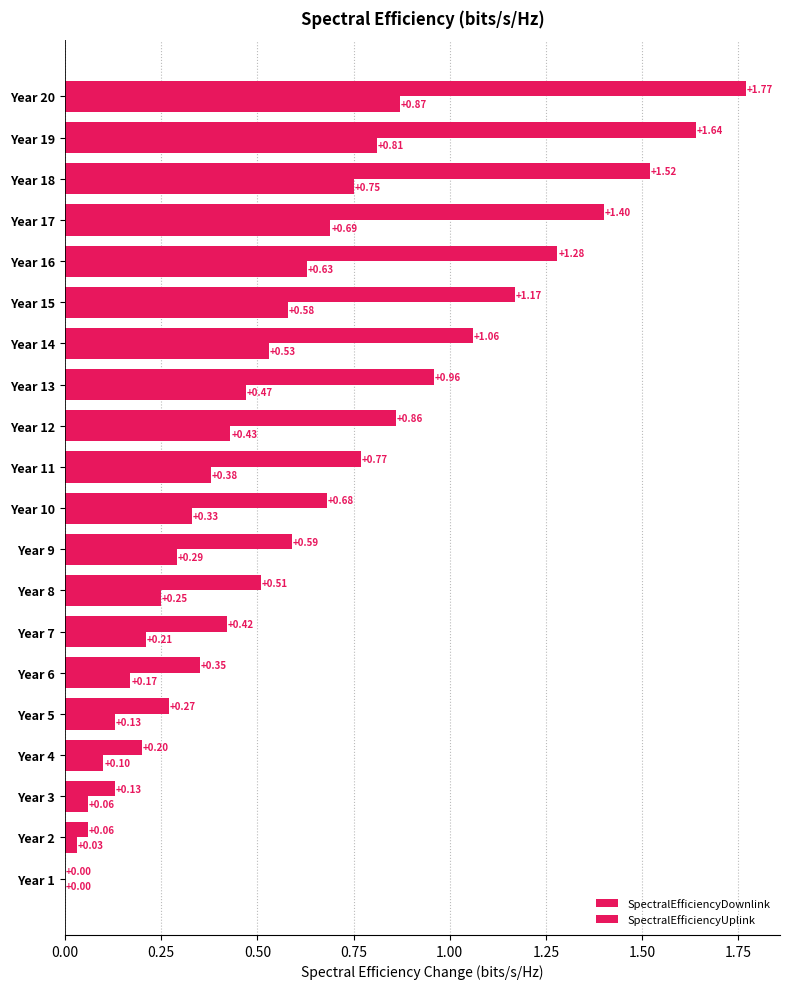

Count the number of categories in the chart.

20